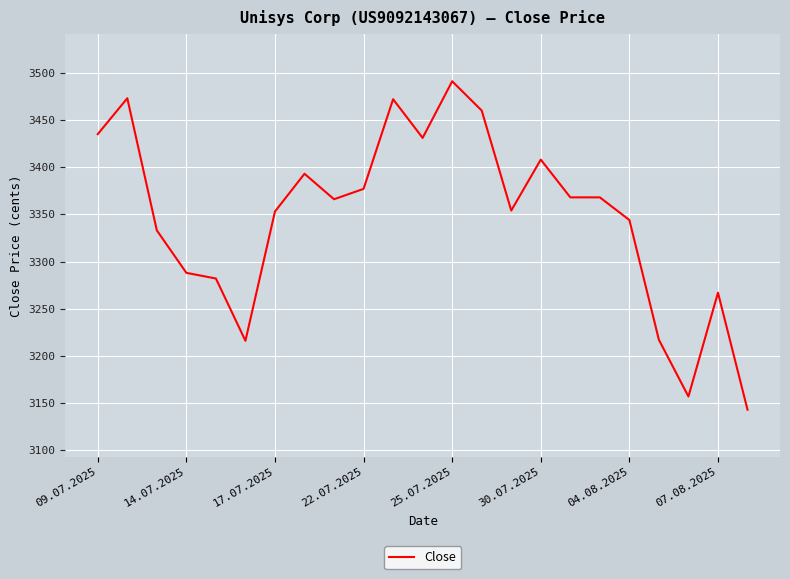

What is the minimum value shown in the chart?

3143